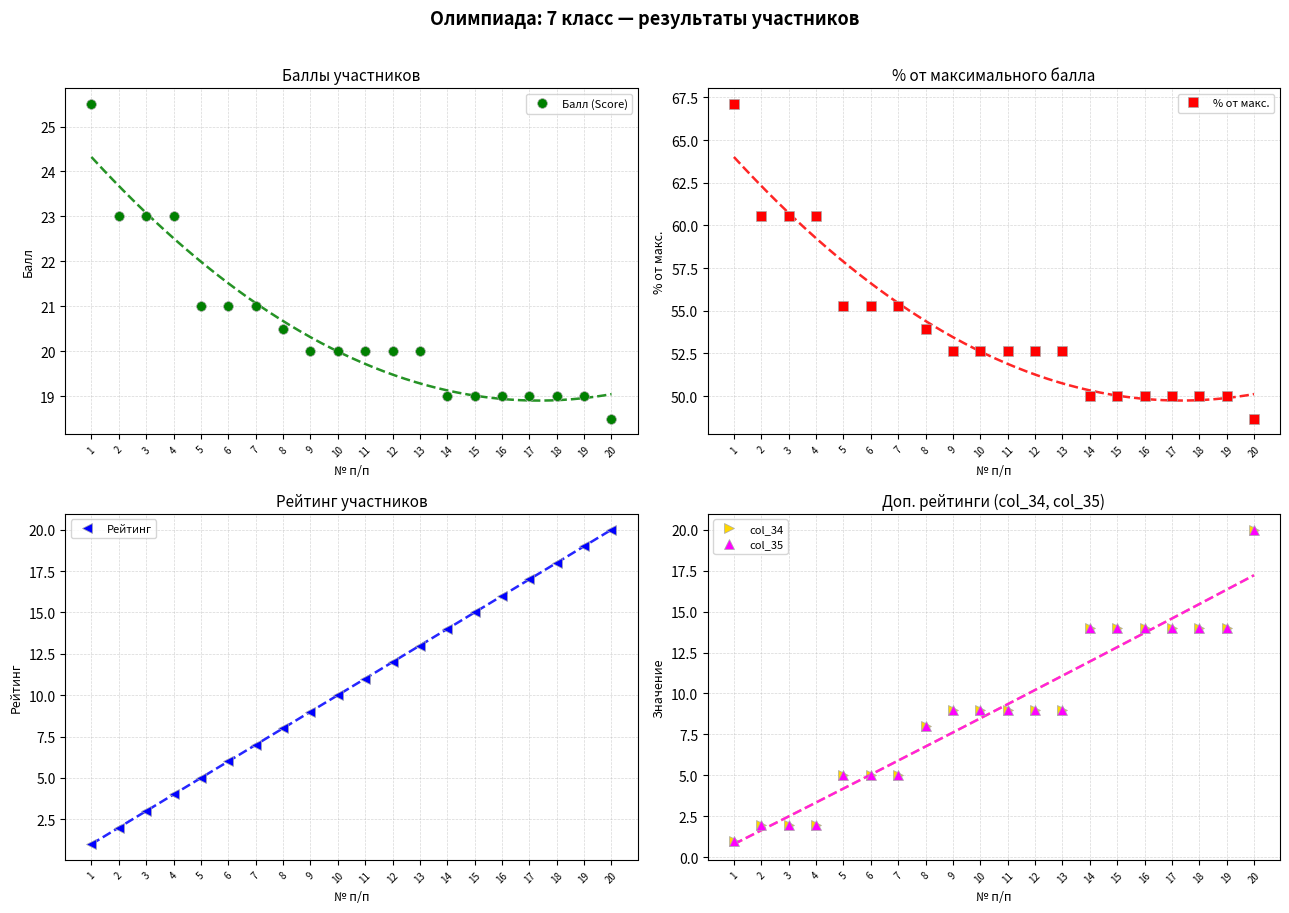

What is the average value of the % от макс. series?

54.0